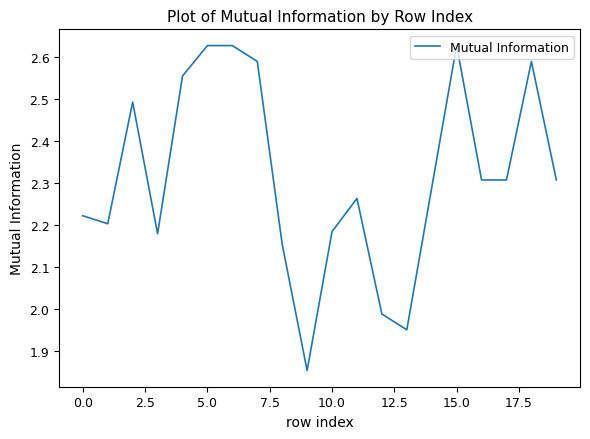

What is the difference between the maximum and minimum values?

0.8